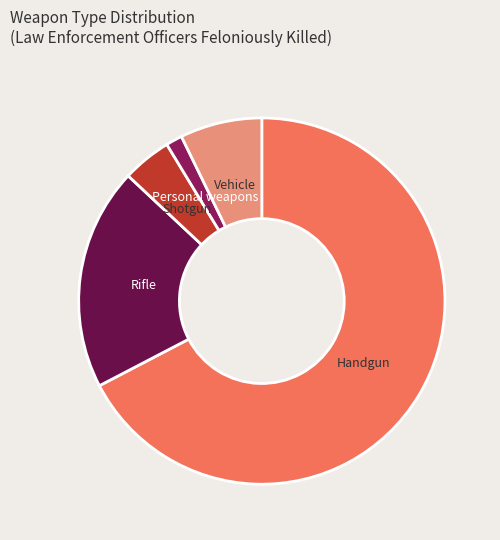

Does any single category account for the majority?

Yes